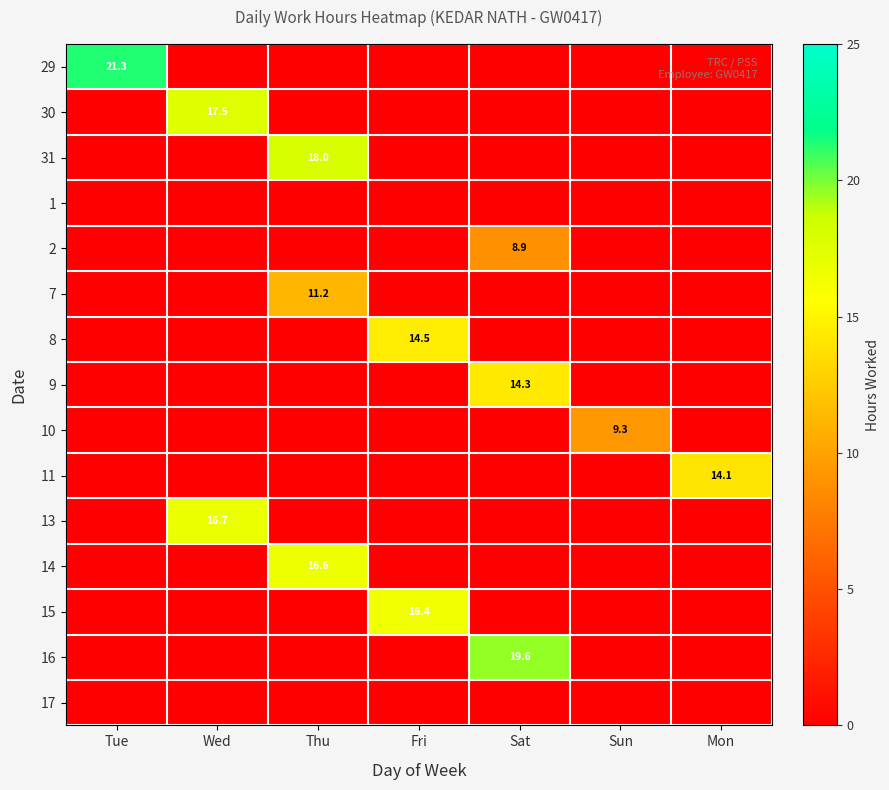

True or false: 13 has a value of 16.7 at Wed.

True